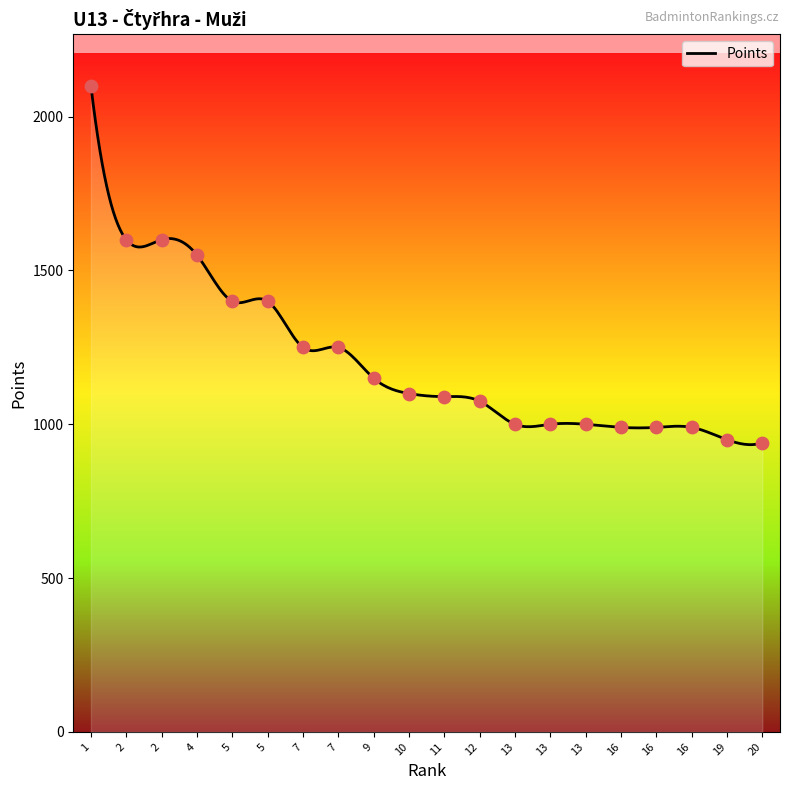

What is the change in value from 10 to 13?

-100